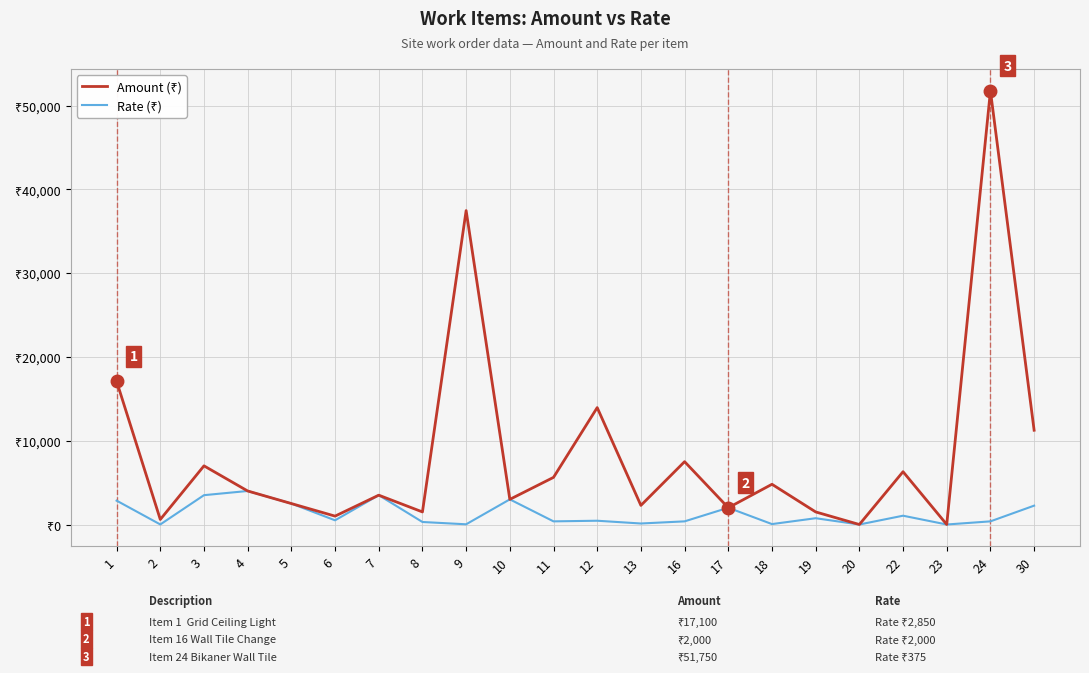

What is the difference between the second highest and minimum values in the Amount (₹) series?

37460.9